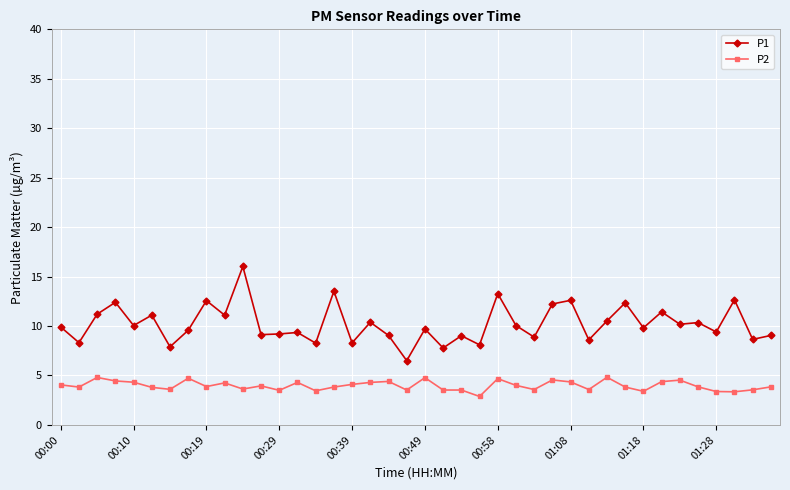

Which series has the largest range (max minus min)?

P1